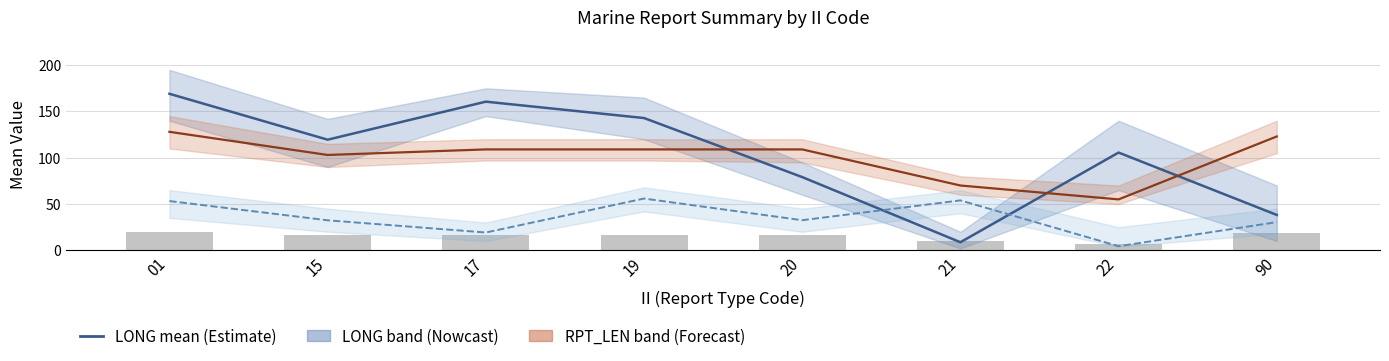

Reading right to left, transcribe all the data shown in this chart.

LONG mean: 38.2	105.6	8.7	79.1	142.9	160.6	119.5	169.1
LAT mean: 30.4	4.4	53.9	32.5	55.9	19.2	32.4	53.2
RPT_LEN mean: 123.0	55.0	70.0	109.0	109.0	109.0	103.0	128.0
GROUP_CNT (bars): 19.0	7.0	10.0	17.0	17.0	17.0	16.0	20.0